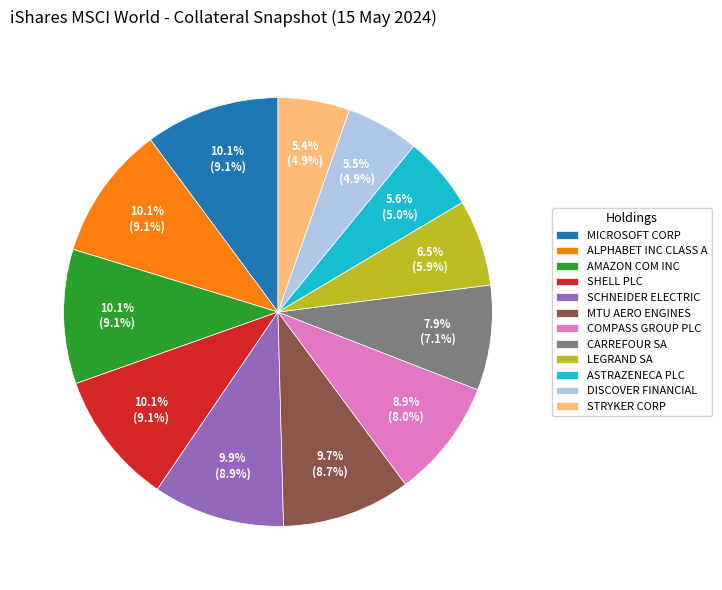

How many segments does this pie chart have?

12